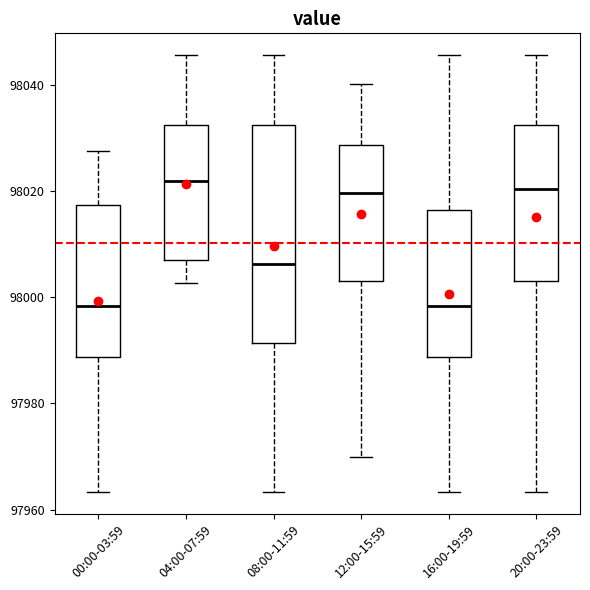

Where does the lower whisker of the box for 12:00-15:59 end on the y-axis? The values are not printed on the chart, so give them approximately, as read against the axis.

97970